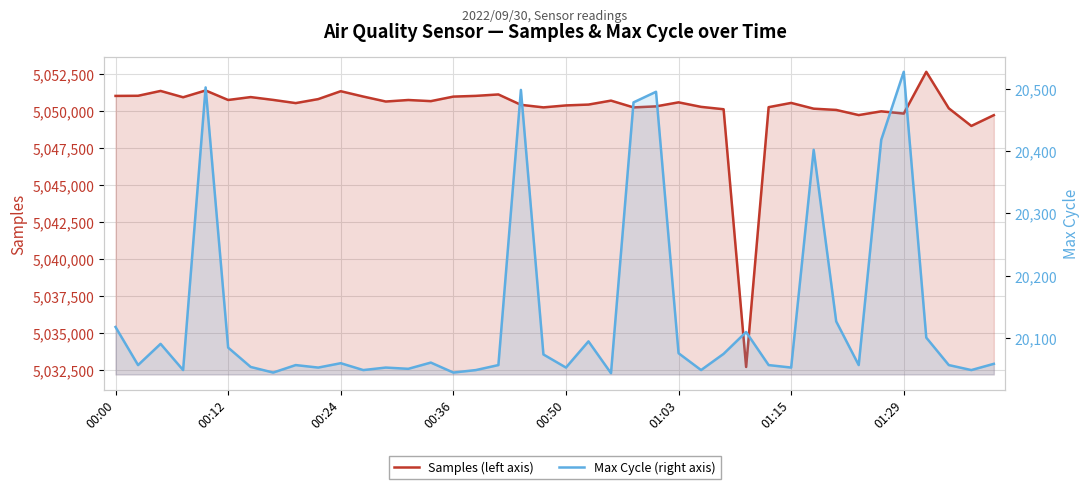

Does the chart have visible grid lines?

Yes